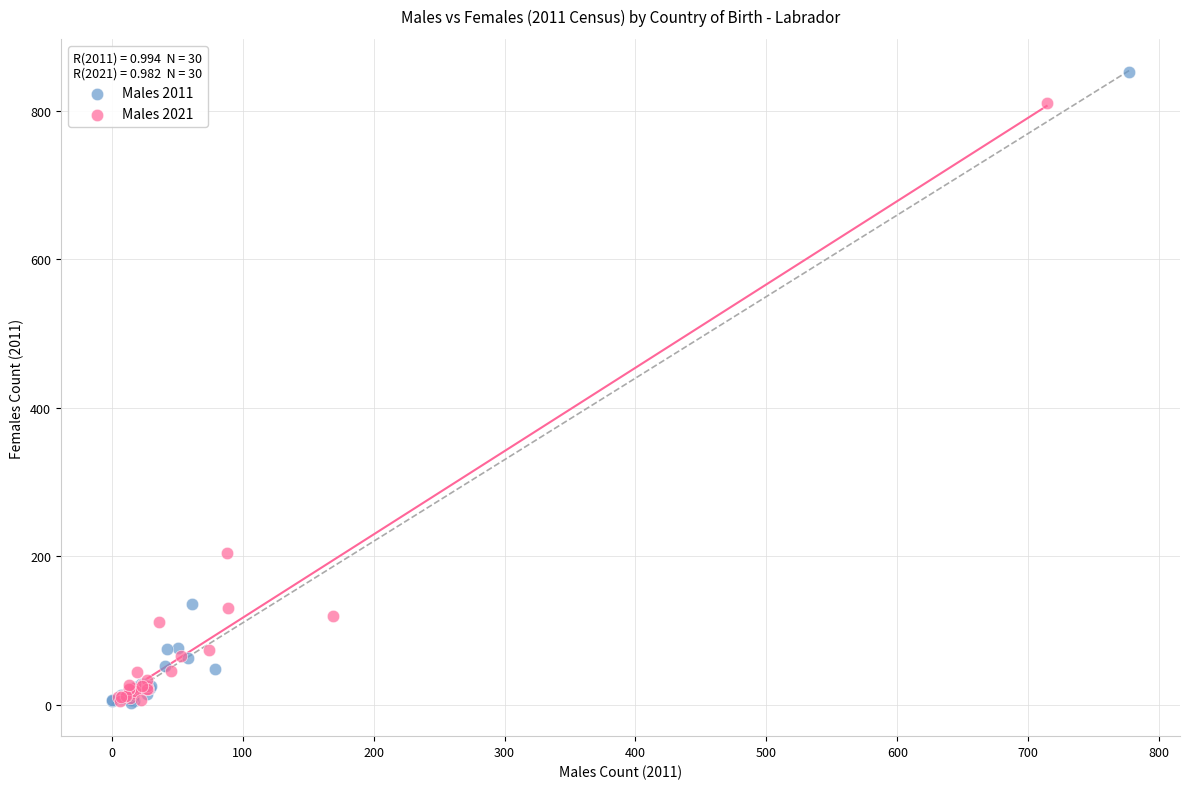

Which series reaches the maximum Y coordinate?

Males 2011